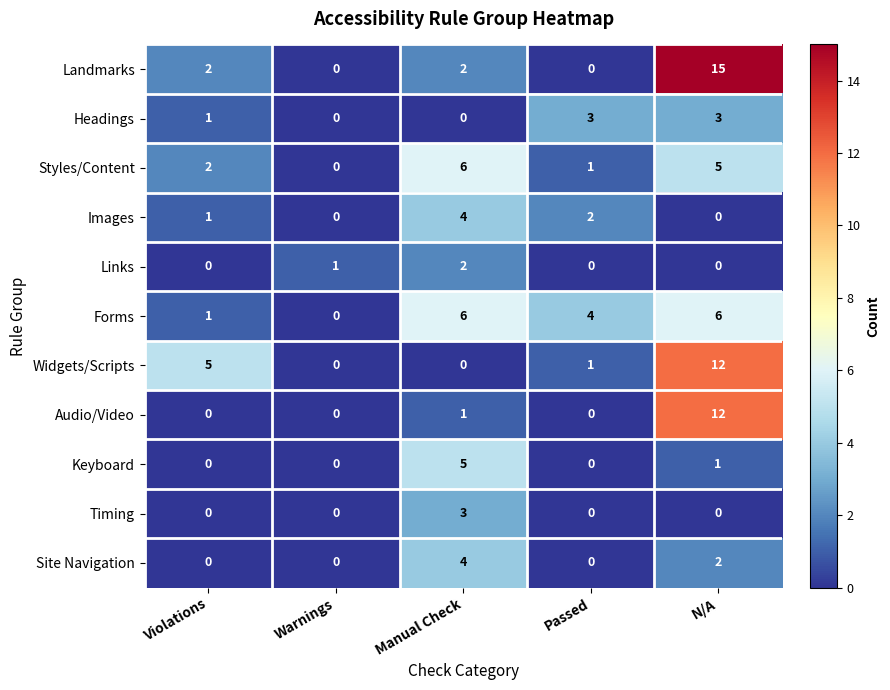

How many categories are shown in the chart?

5